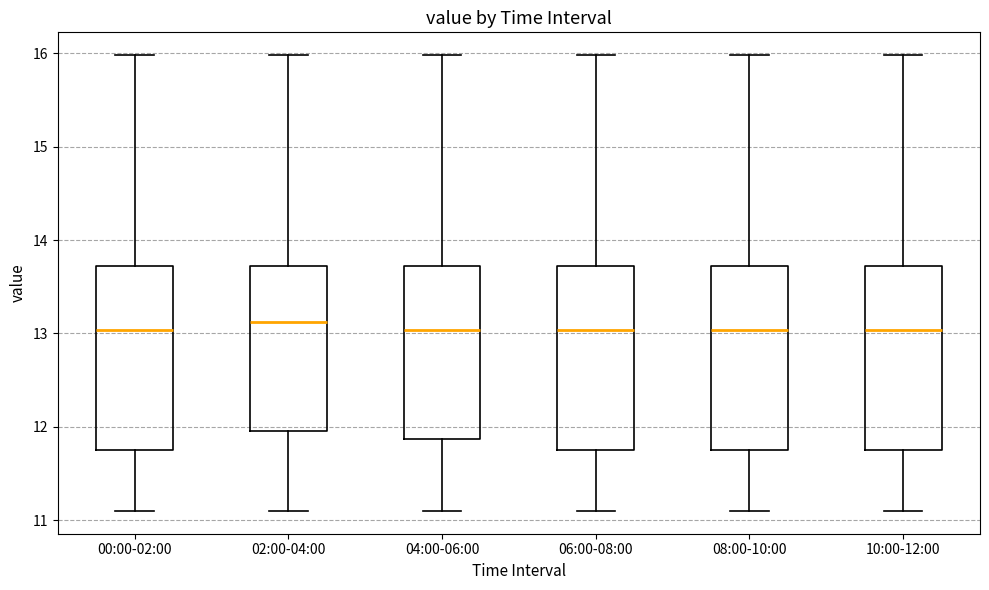

Reading left to right, read every box against the y-axis: the position of its median line, the range the box covers, and the ends of its whiskers. The values are not printed on the chart, so give them approximately, as read against the axis.

00:00-02:00: median 13.0, box 11.8 to 13.7, whiskers 11.1 to 16.0
02:00-04:00: median 13.1, box 12.0 to 13.7, whiskers 11.1 to 16.0
04:00-06:00: median 13.0, box 11.9 to 13.7, whiskers 11.1 to 16.0
06:00-08:00: median 13.0, box 11.8 to 13.7, whiskers 11.1 to 16.0
08:00-10:00: median 13.0, box 11.8 to 13.7, whiskers 11.1 to 16.0
10:00-12:00: median 13.0, box 11.8 to 13.7, whiskers 11.1 to 16.0